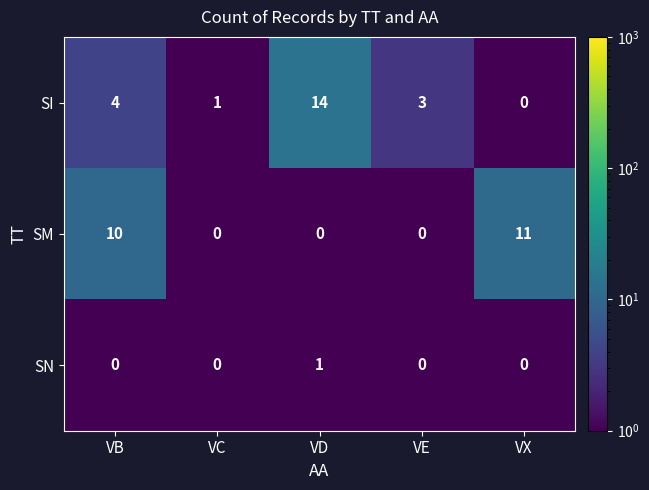

The value of SM at VC is 0. True or false?

True